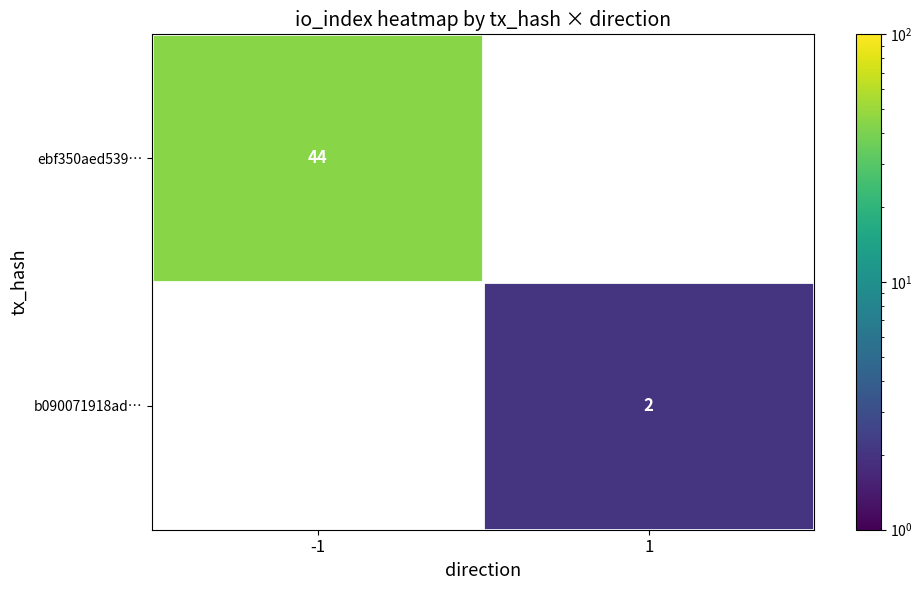

Is it true that ebf350aed539… equals 44 at -1?

True